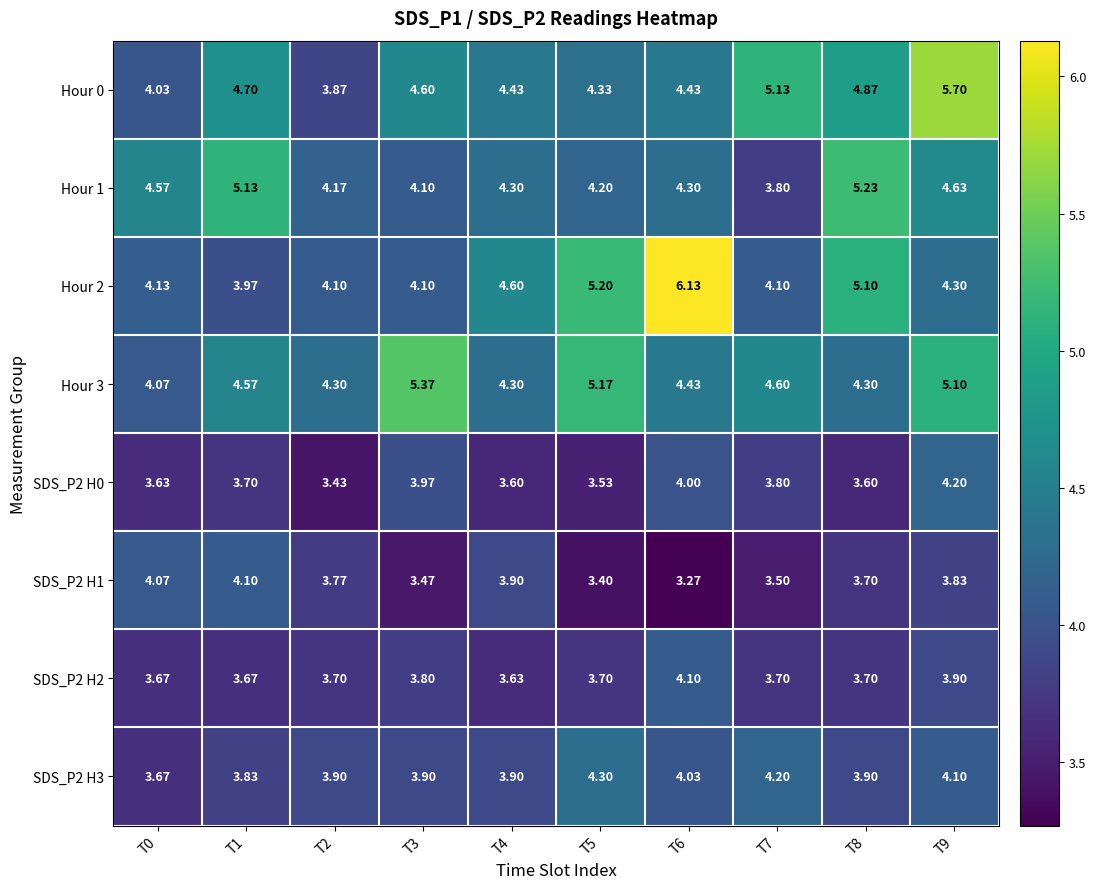

What is the total value across all series at T6?

34.7